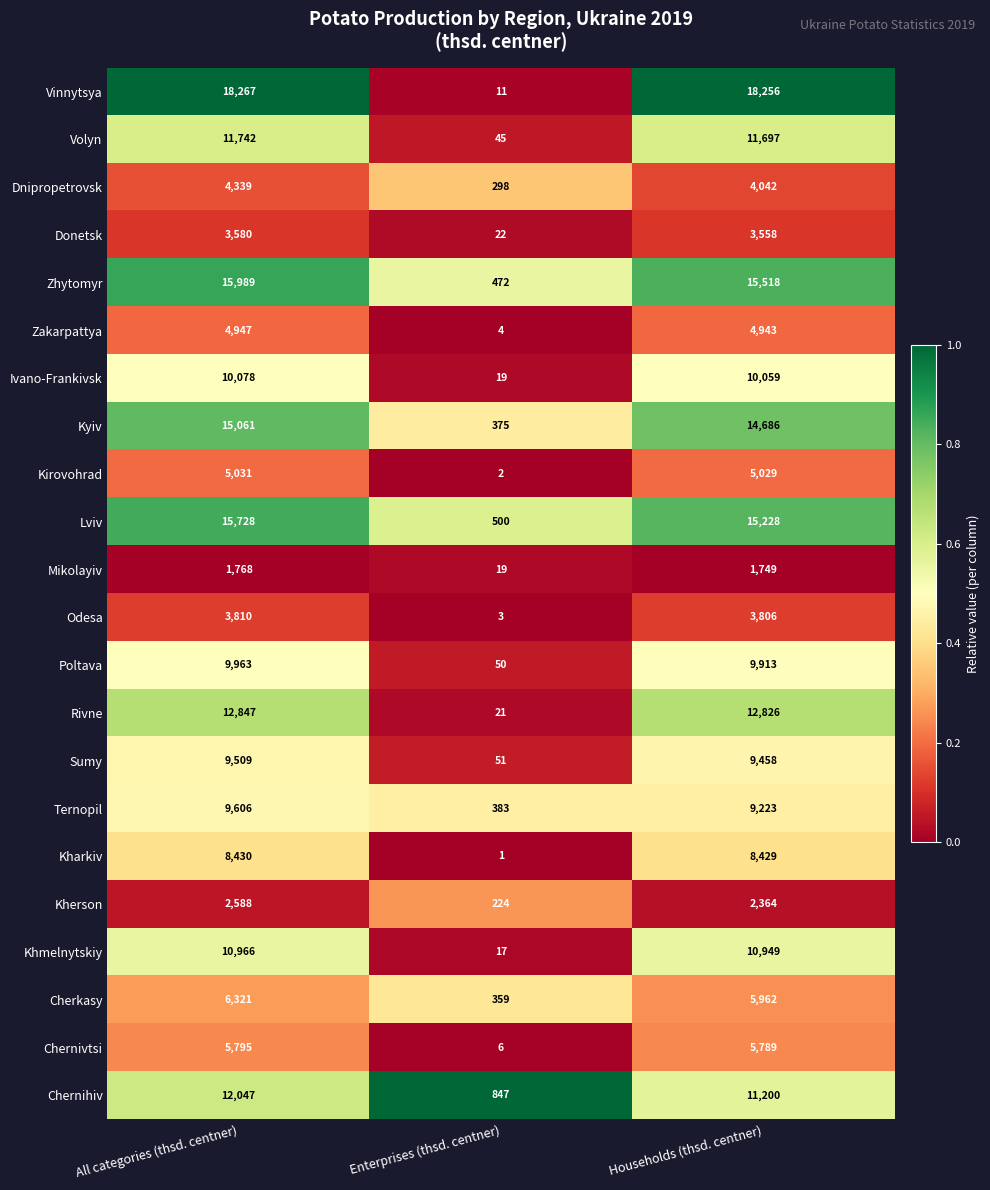

What is the average value of the Lviv series?

10485